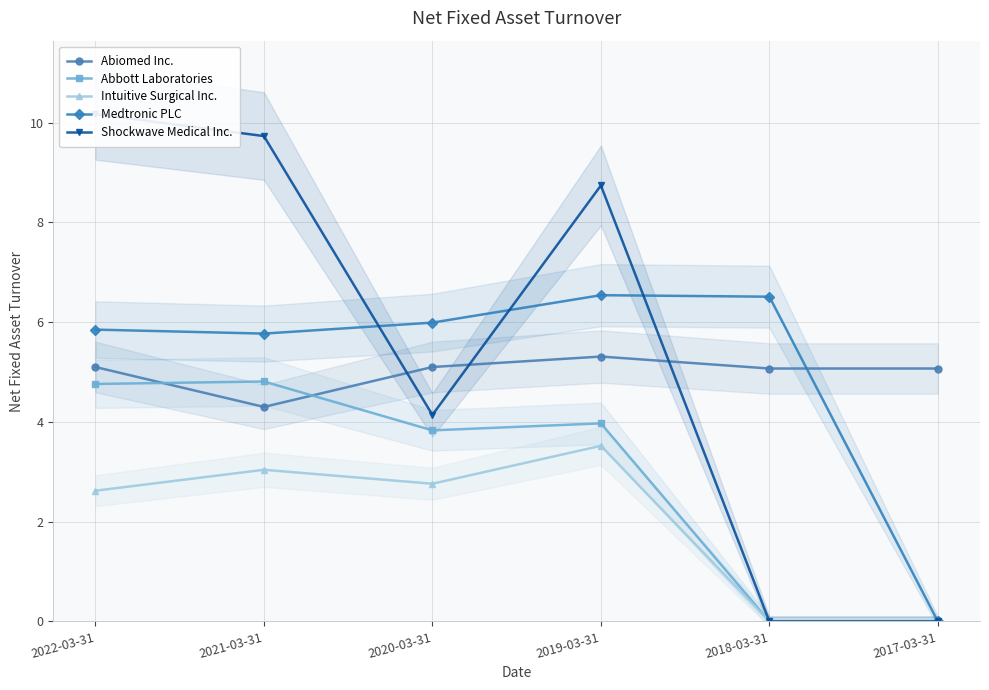

At which label does Medtronic PLC first exceed 5?

2022-03-31